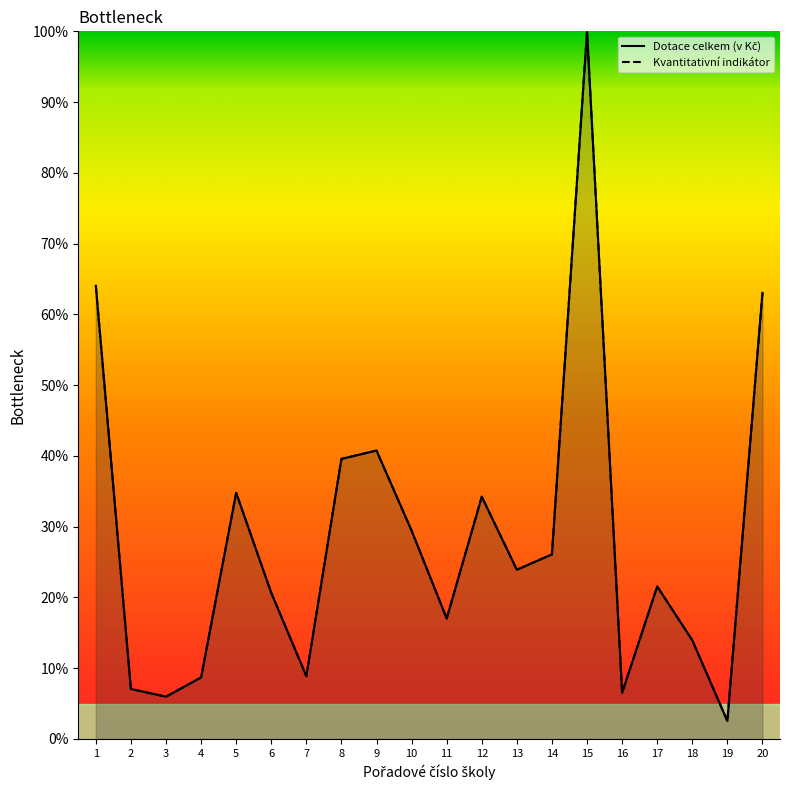

How many values in the Ostatní náklady series exceed 23?

10